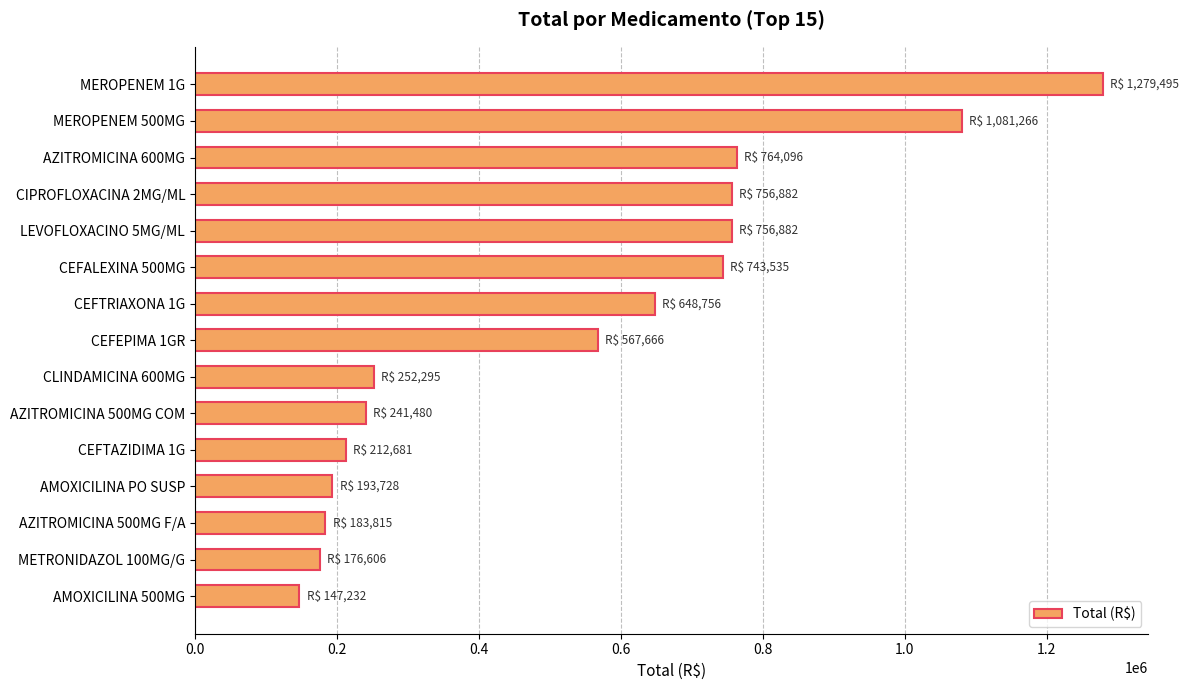

What is the label of the 14th bar from the bottom?

MEROPENEM 500MG